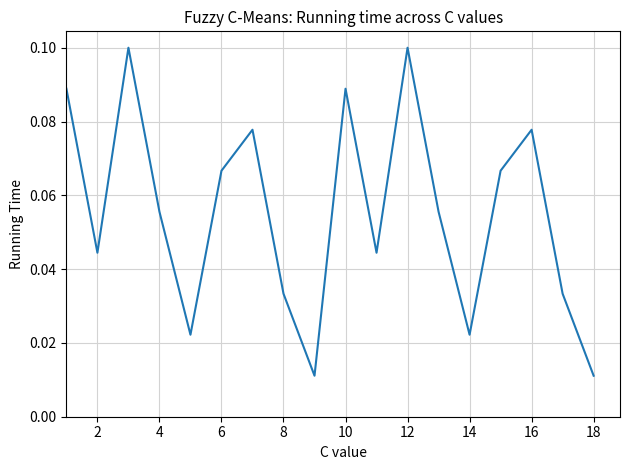

Count the number of data series in this chart.

1